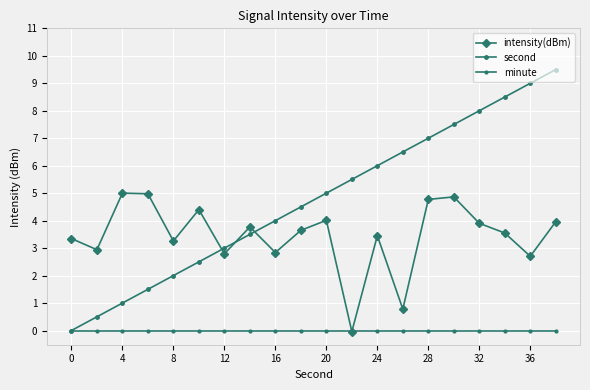

How many series are shown in this chart?

3